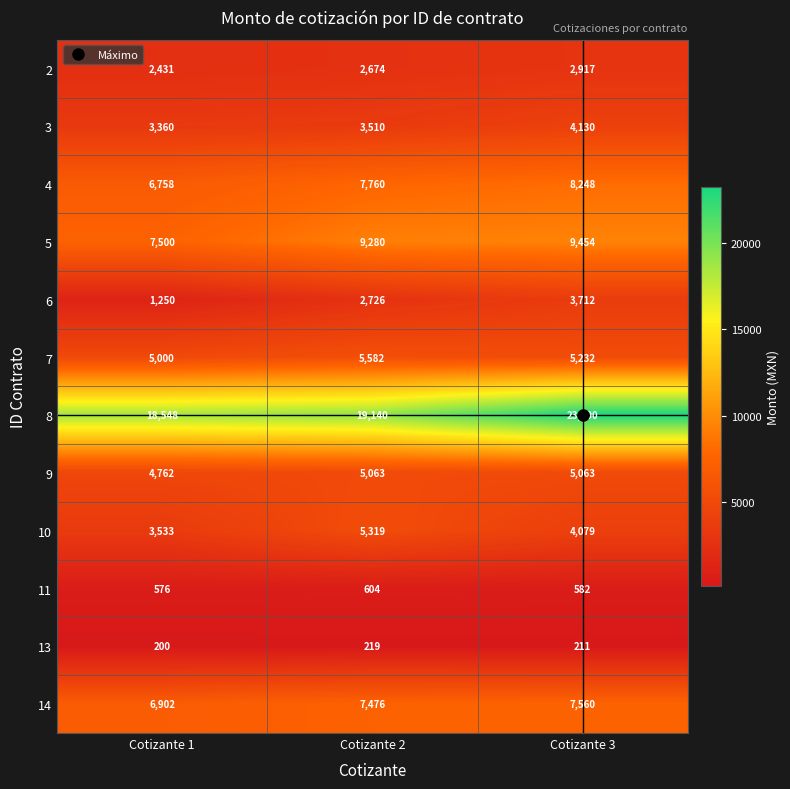

Where does the 13 series first go above 211?

Cotizante 2